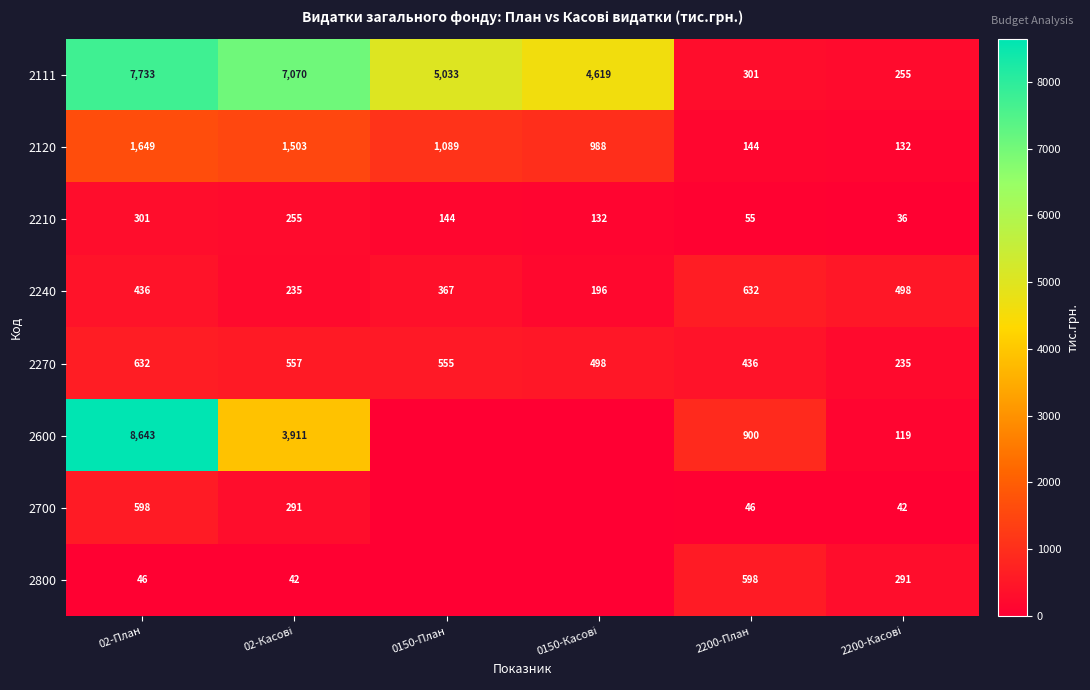

The 2270 series shows 555 at 0150-План. True or false?

True